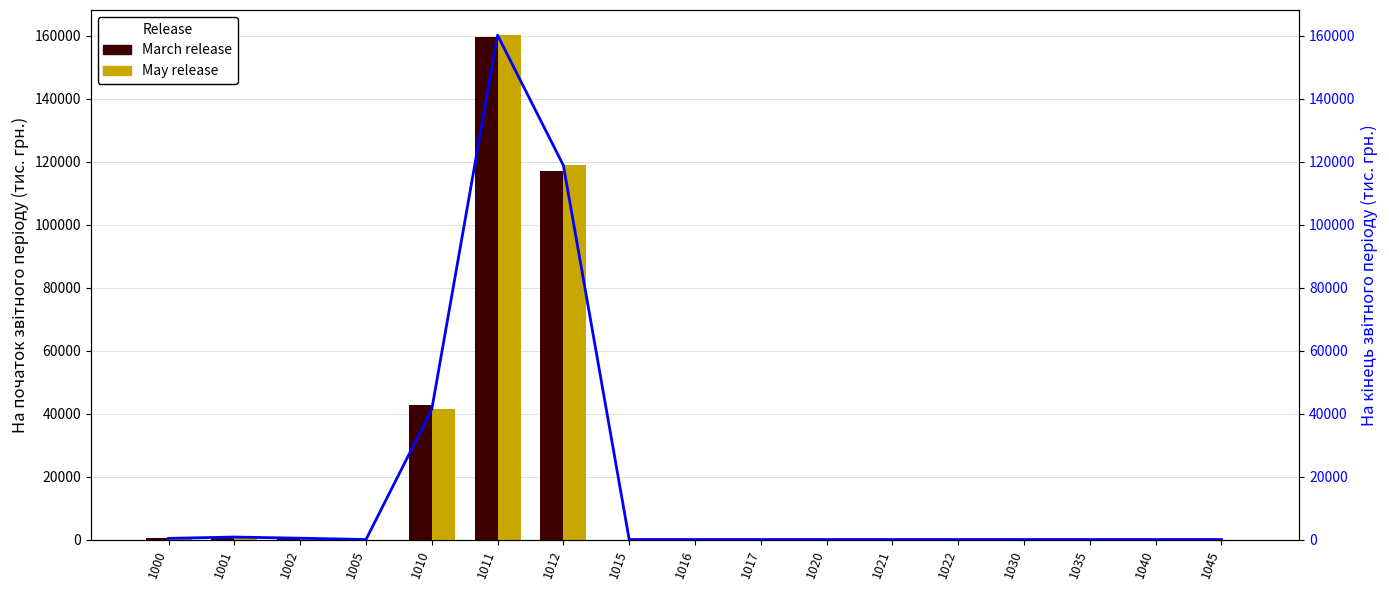

At which label is На кінець звітного періоду closest to 80109?

1010